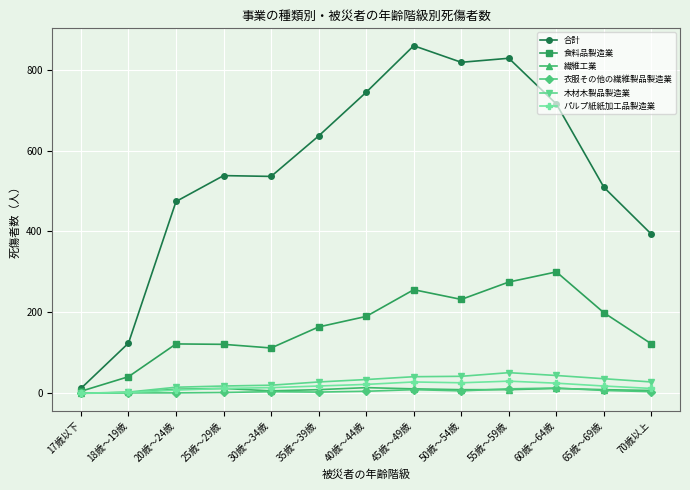

Which series changed the most between 50歳～54歳 and 65歳～69歳?

合計